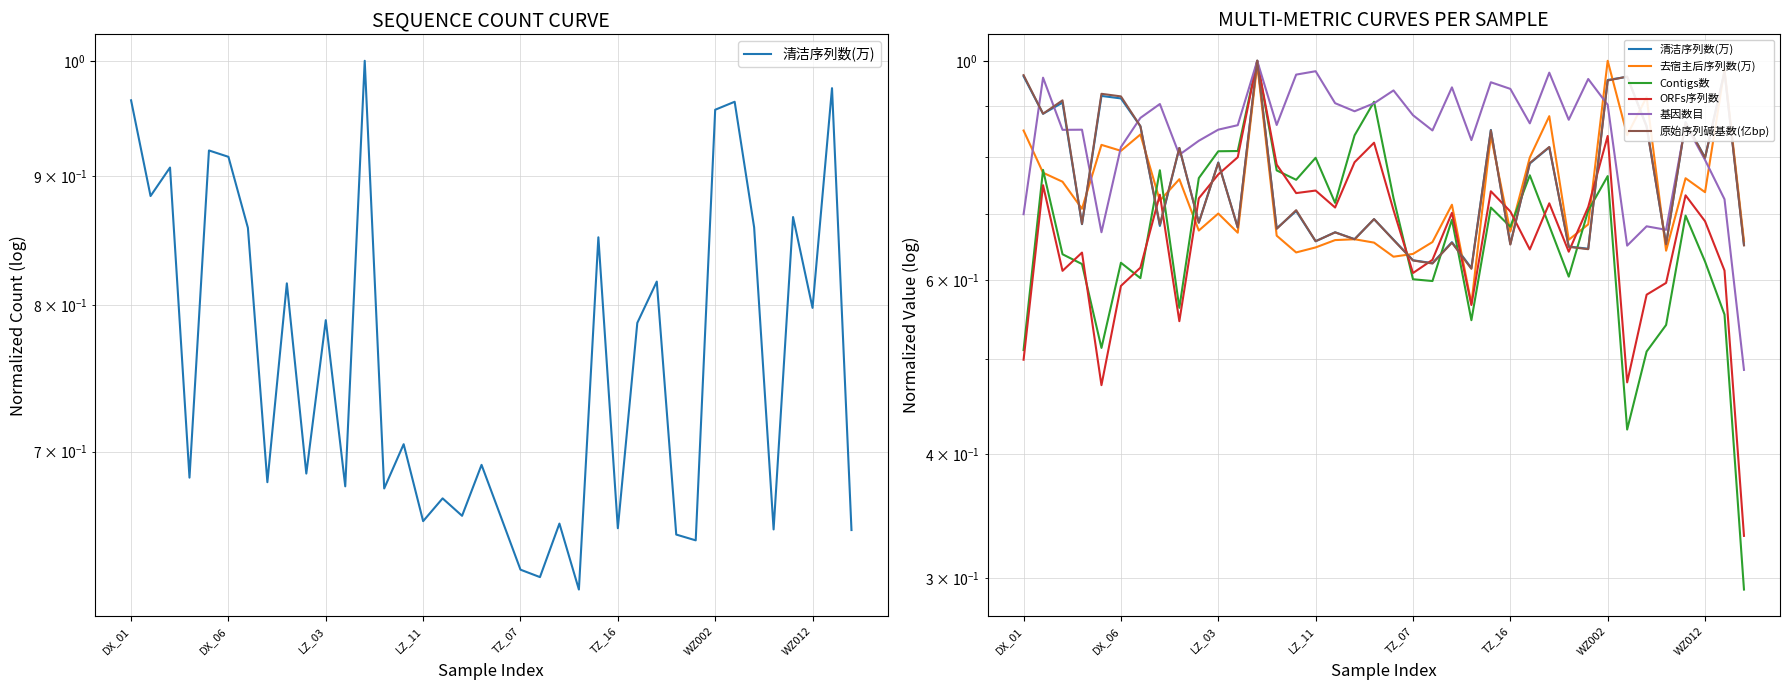

What position from the left is DX_01?

1